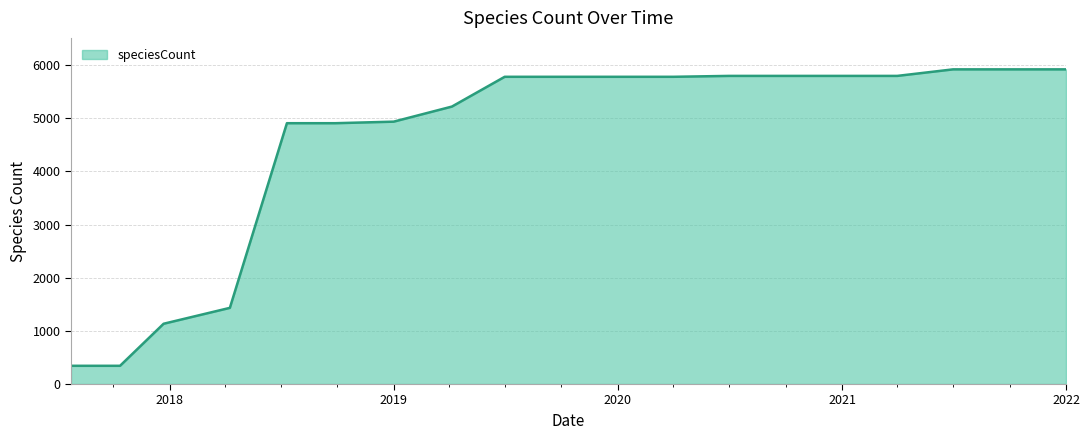

What is the difference between the maximum and minimum values?

5577